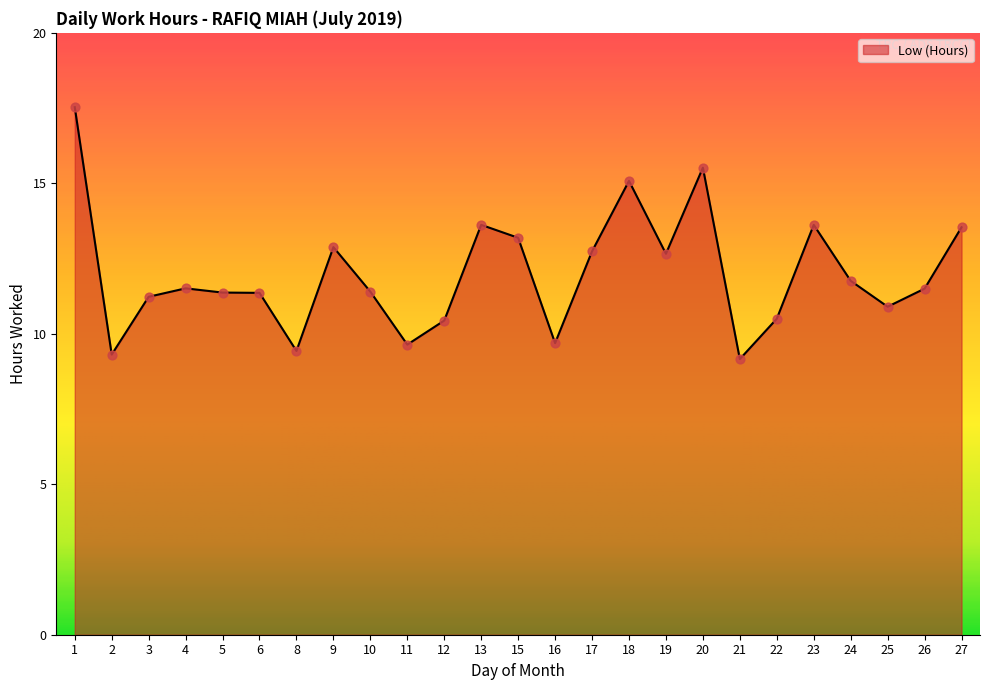

Approximately how many times larger is the value at 12 compared to 8?

1.1